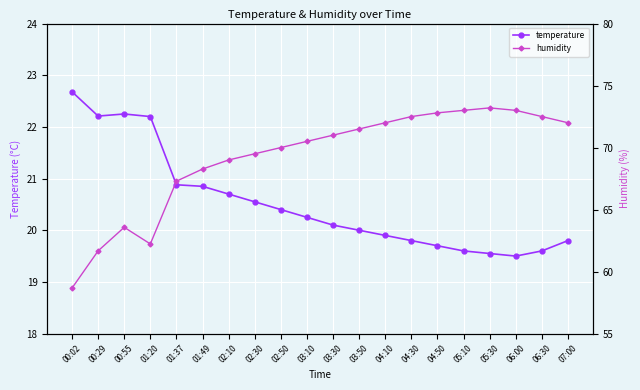

True or false: humidity and temperature cross at least once.

False